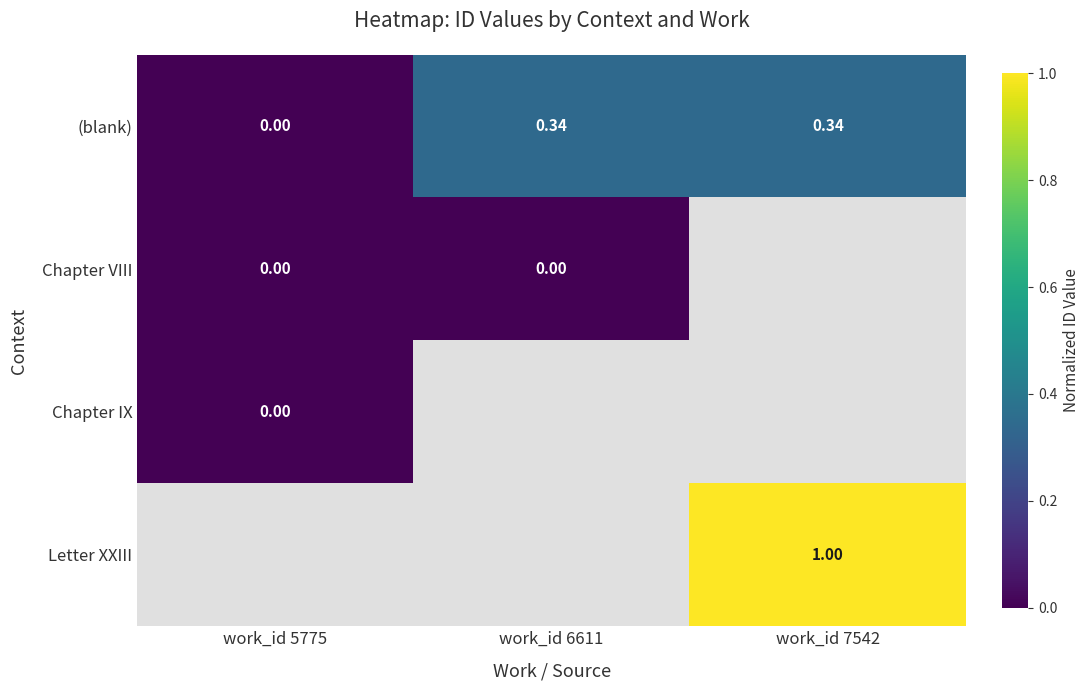

What is the spread (max minus min) of values at work_id 6611?

0.3